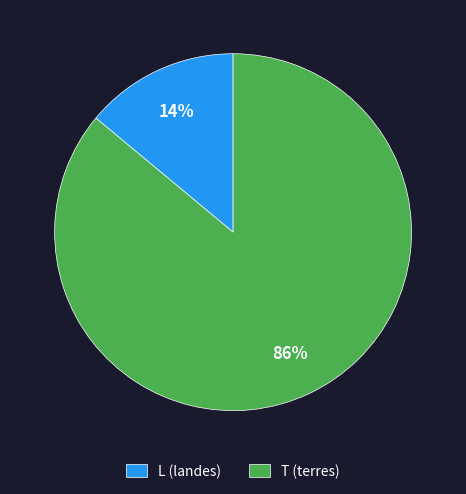

What is the smallest slice in the pie chart?

L (landes)